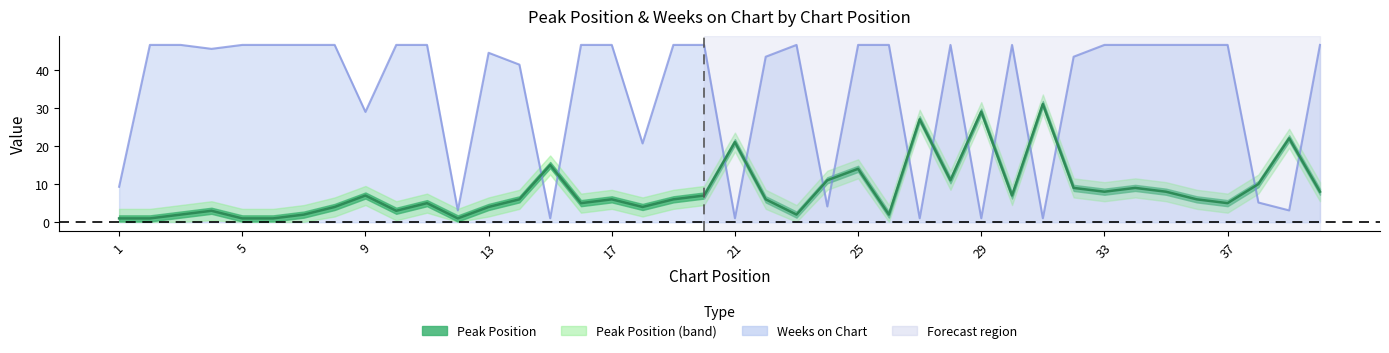

At which label is Peak Position closest to 16?

15